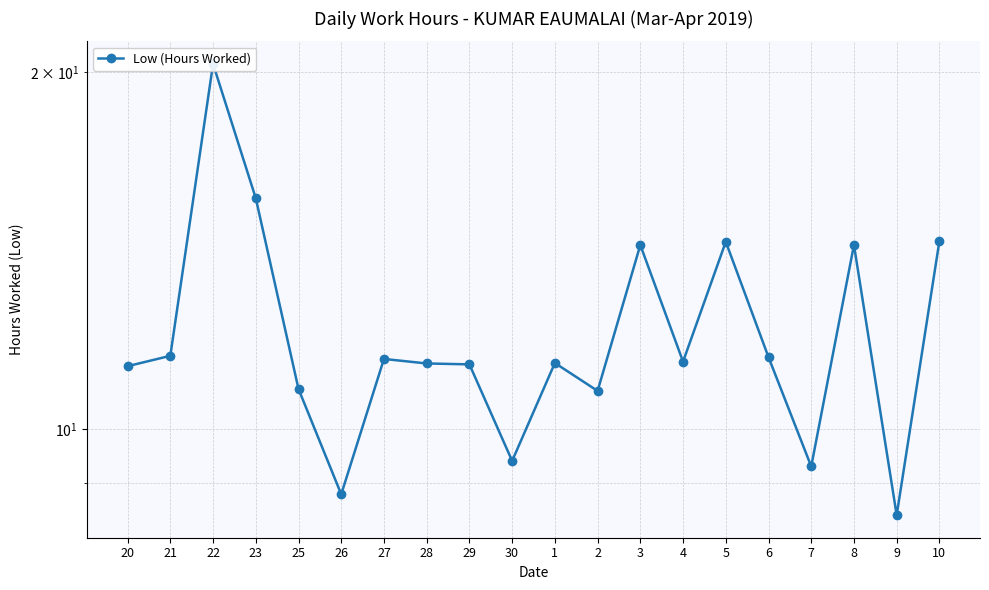

What position from the left is 8?

18